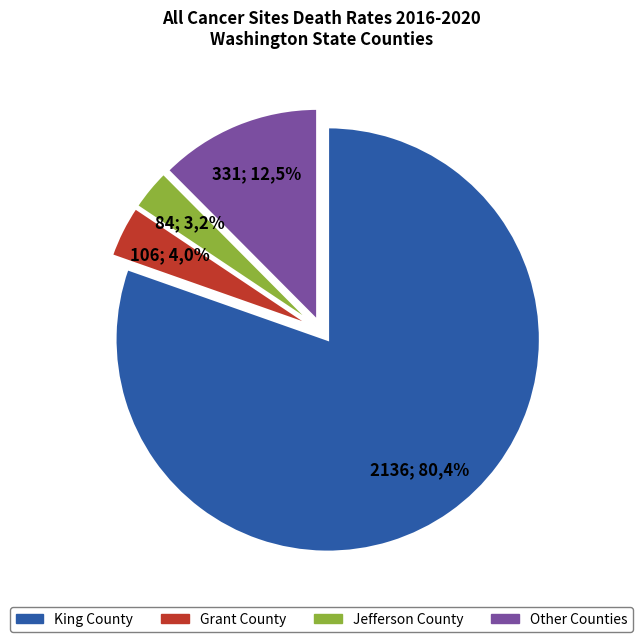

What is the largest slice in the pie chart?

King County